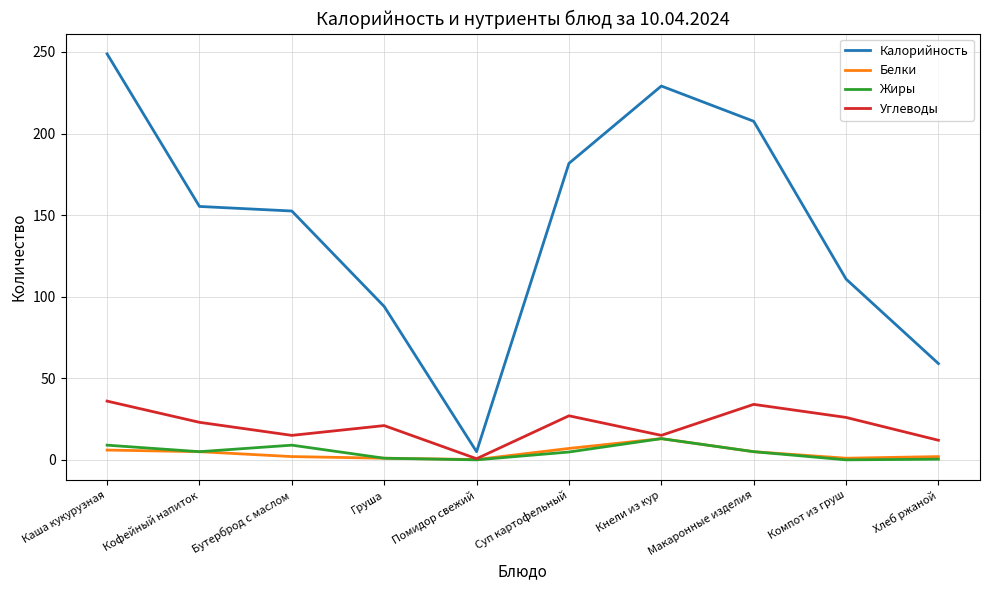

Which series has the largest total across all categories?

Калорийность